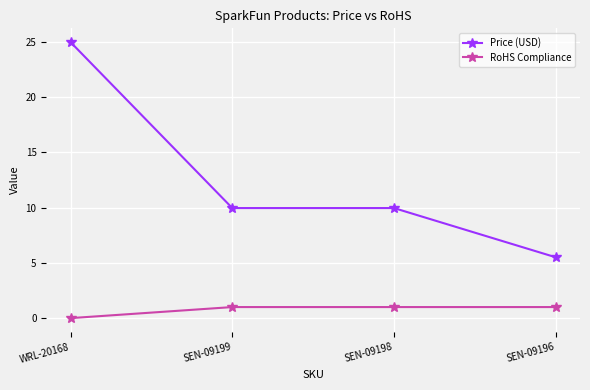

Rank the series at WRL-20168 from lowest to highest value.

RoHS Compliance, Price (USD)